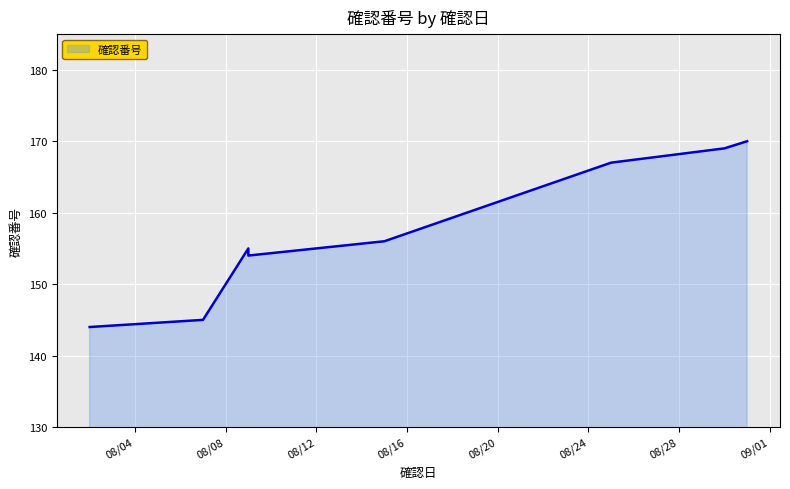

What is the change in value from 2023-08-09 to 2023-08-31?

+15